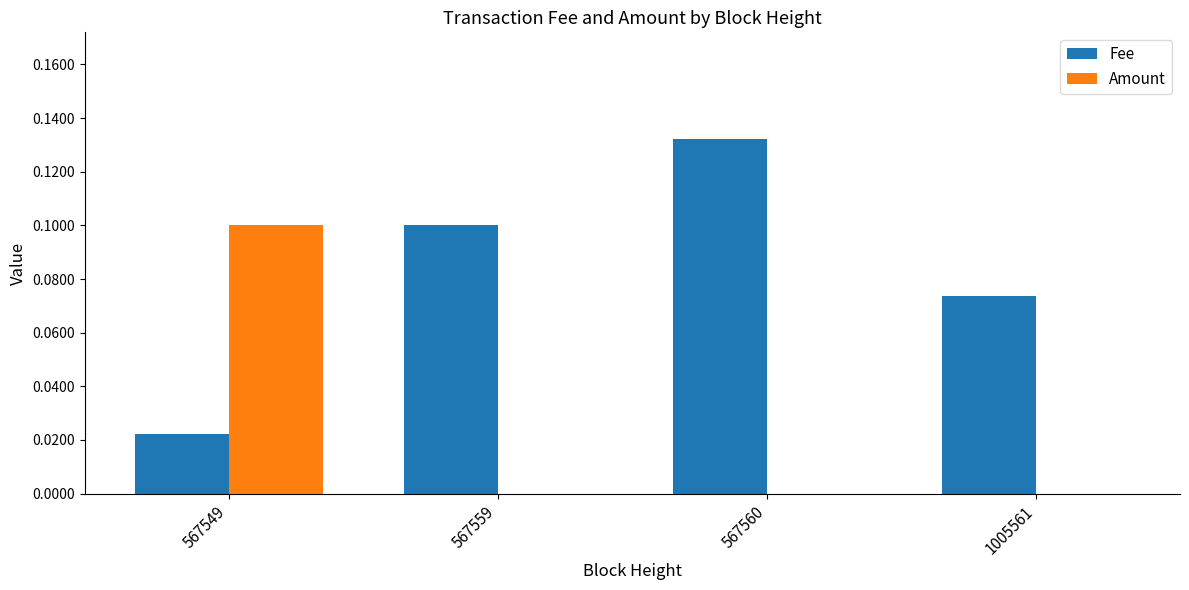

What is the sum of all Fee values?

0.3